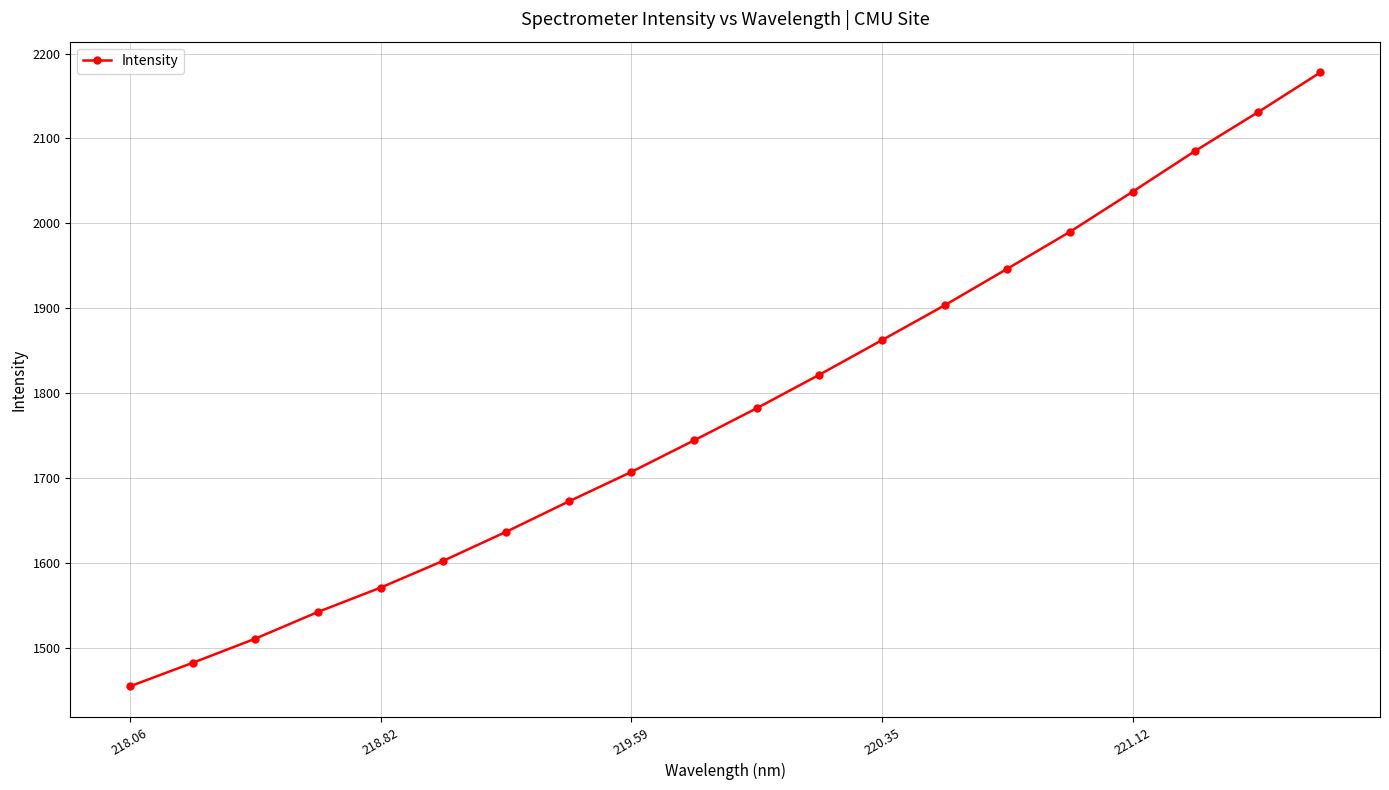

What is the value of the 13th point from the left?

1862.7